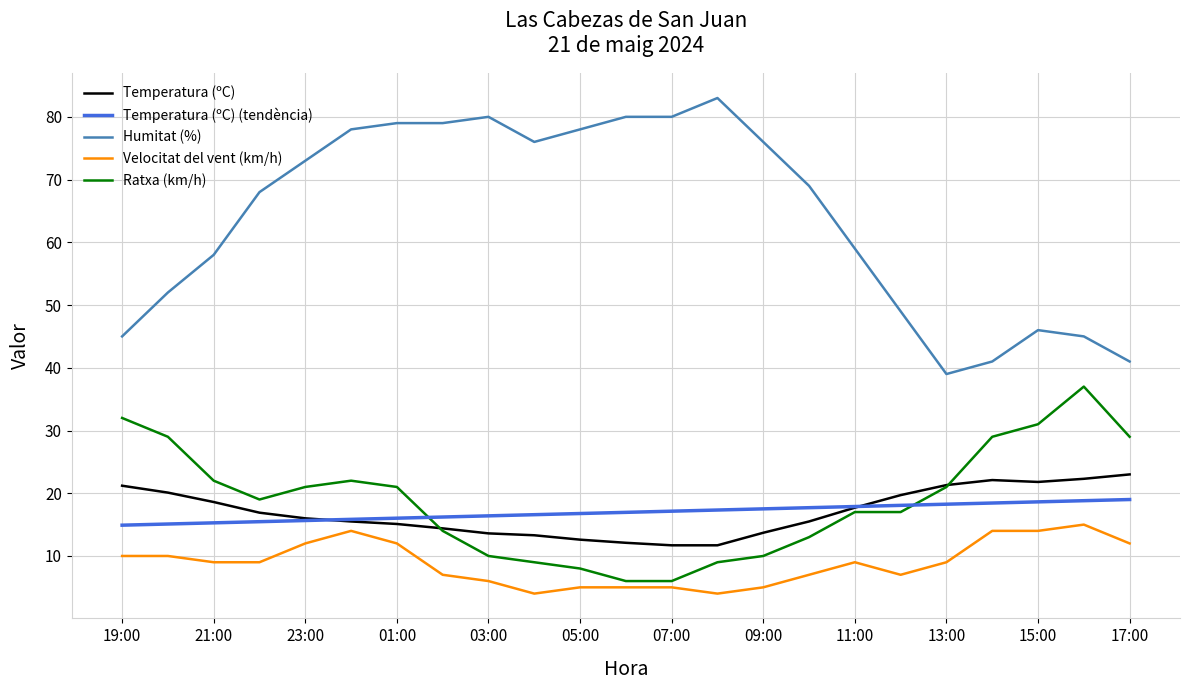

True or false: Ratxa (km/h) and Temperatura (ºC) (tendència) intersect in this chart.

True